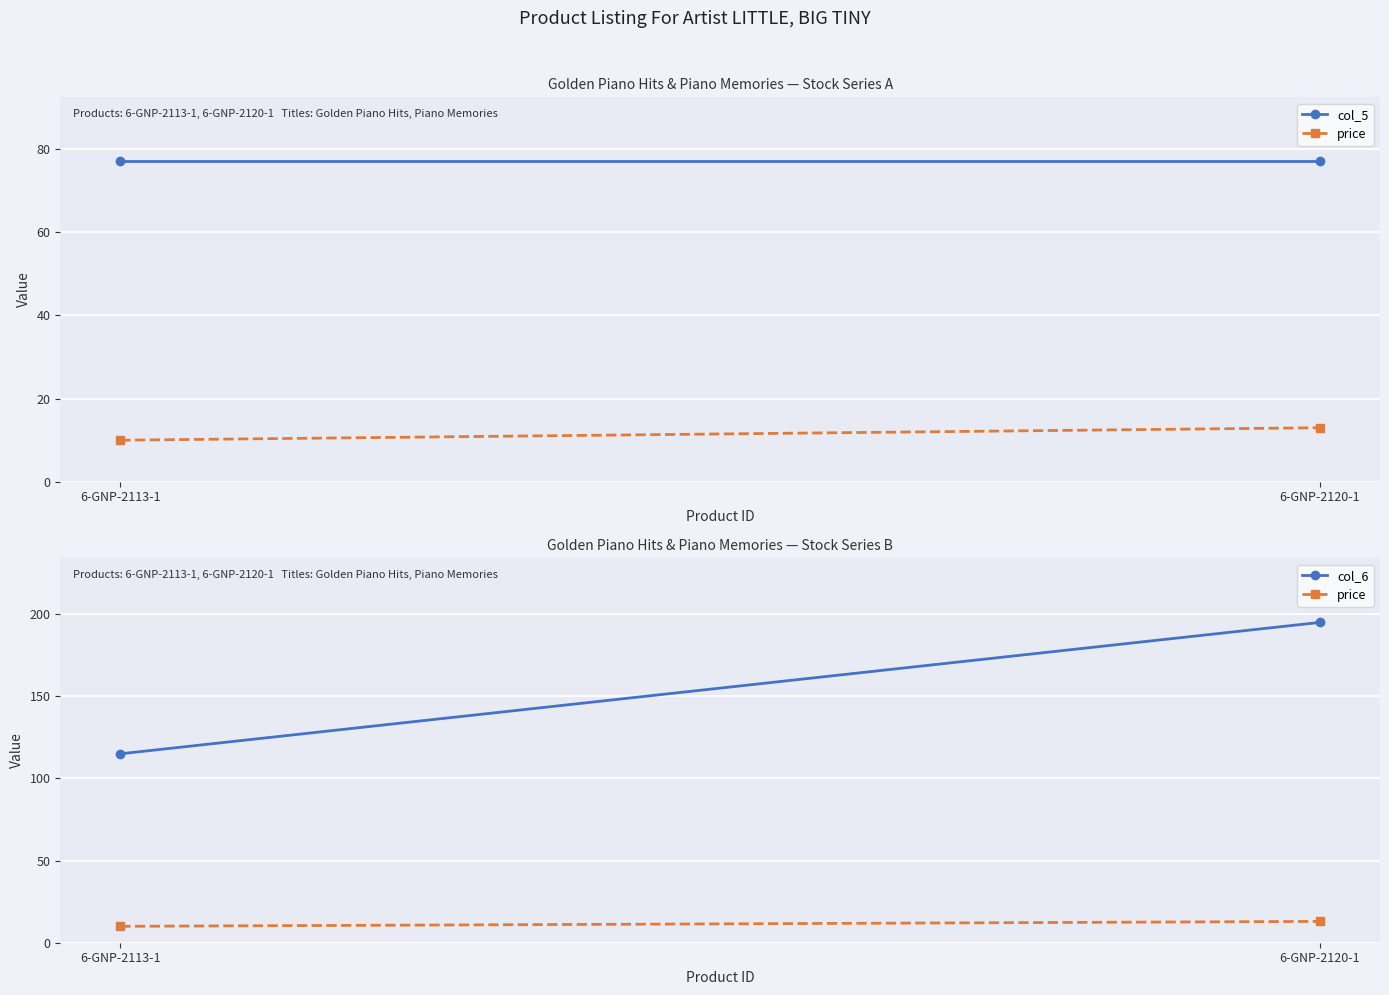

What is the sum of the col_6 values at 6-GNP-2113-1 and 6-GNP-2120-1?

310.0